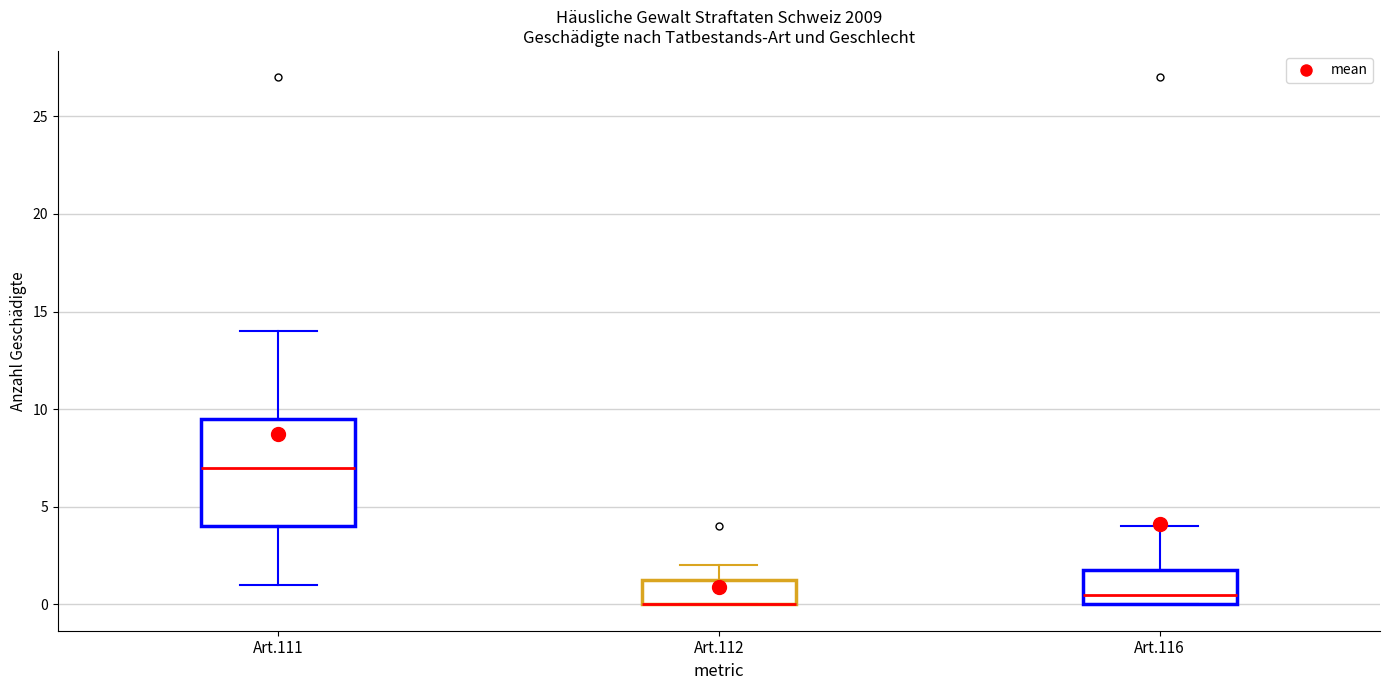

Which box is the tallest, from its lower edge to its upper edge?

Art.111